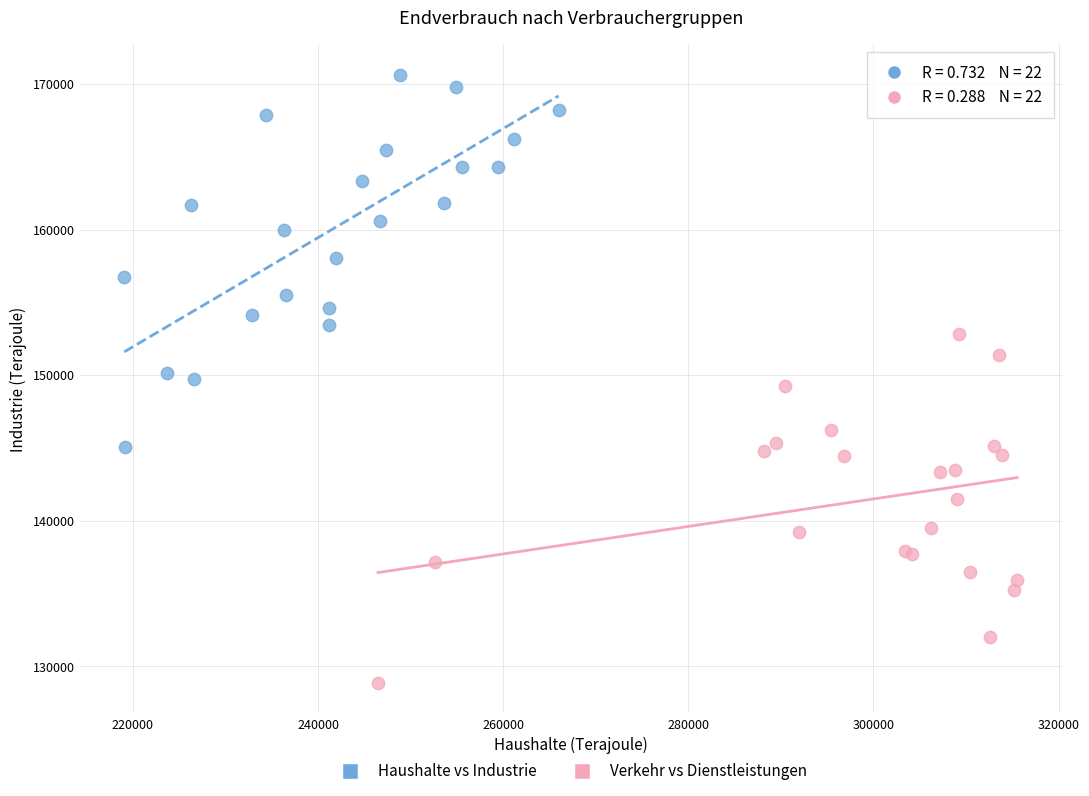

Which series contains the highest Y value?

Haushalte vs Industrie